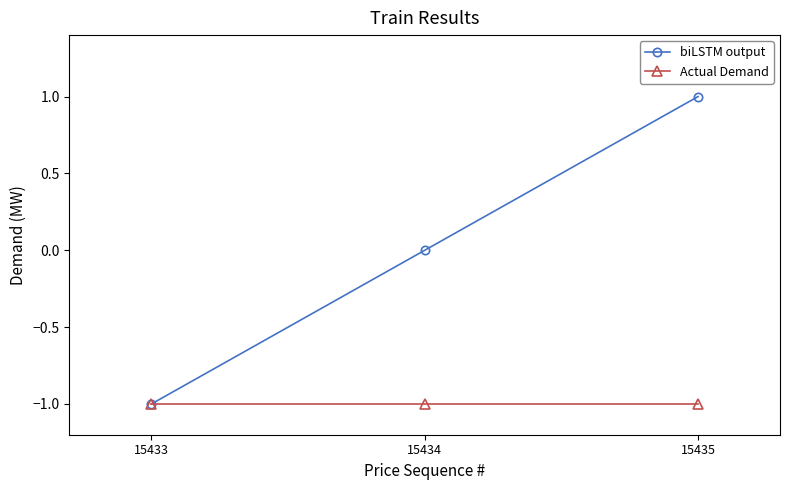

At which label is Actual Demand closest to -1?

15433